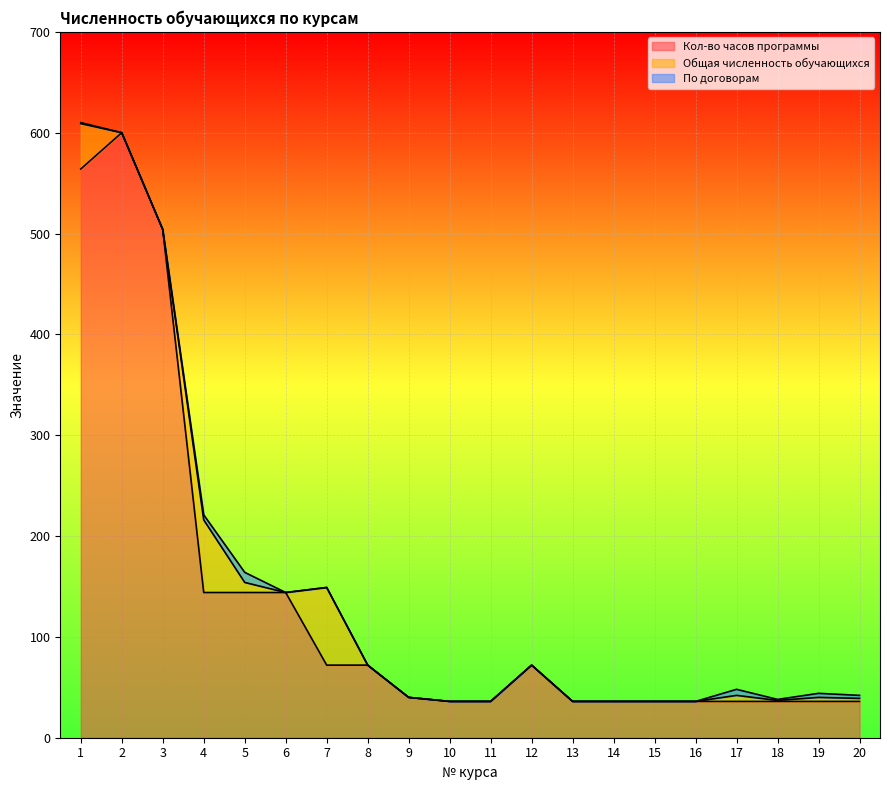

Which has a higher value, 2 or 18?

2